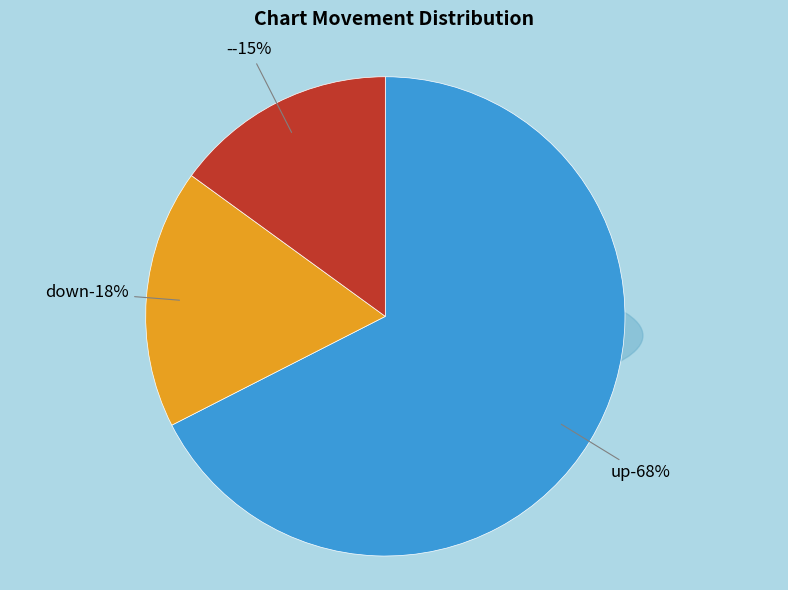

Is the sum of down and - greater than half?

No